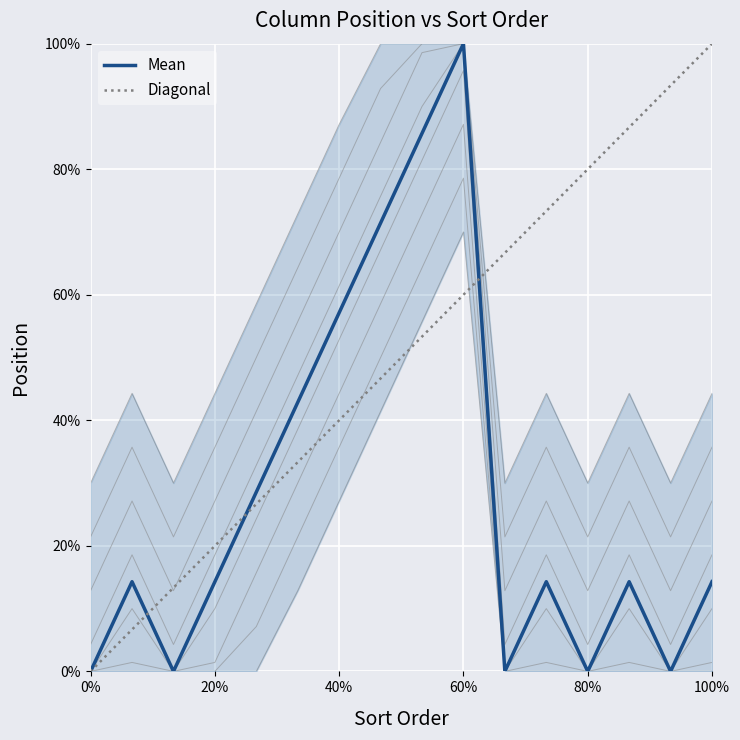

How many lines are shown in the chart?

1